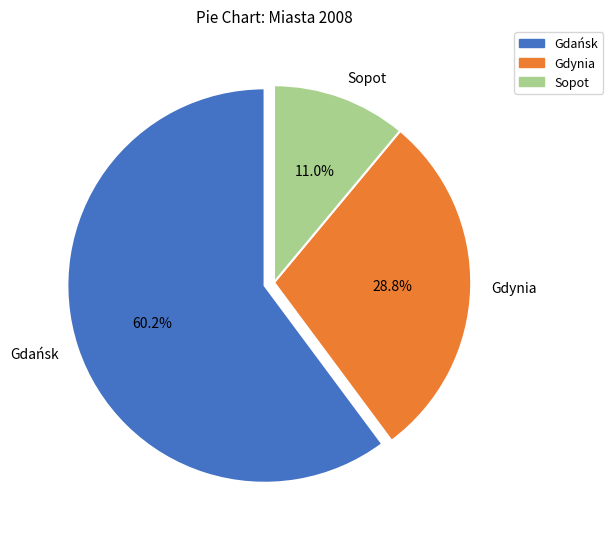

Is the sum of Gdynia and Gdańsk greater than half?

Yes